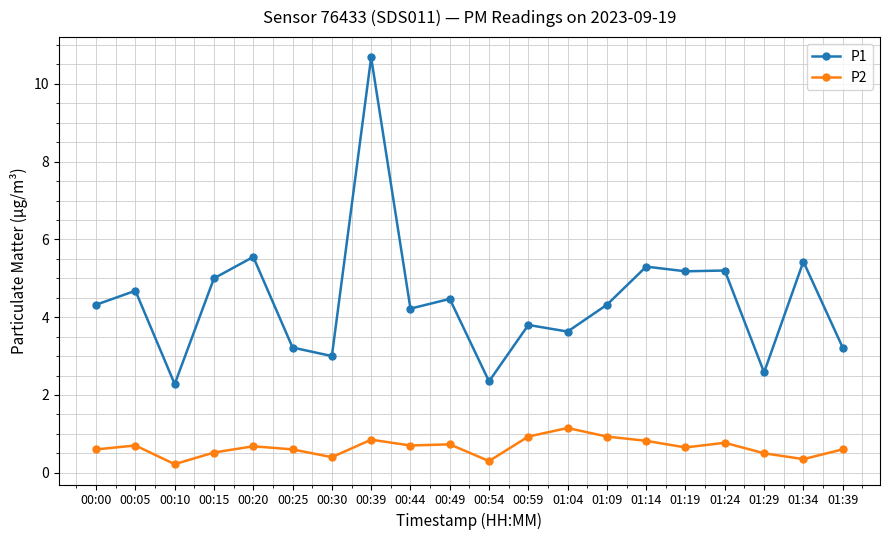

Is it true that P1 equals 5.4 at 01:34?

True